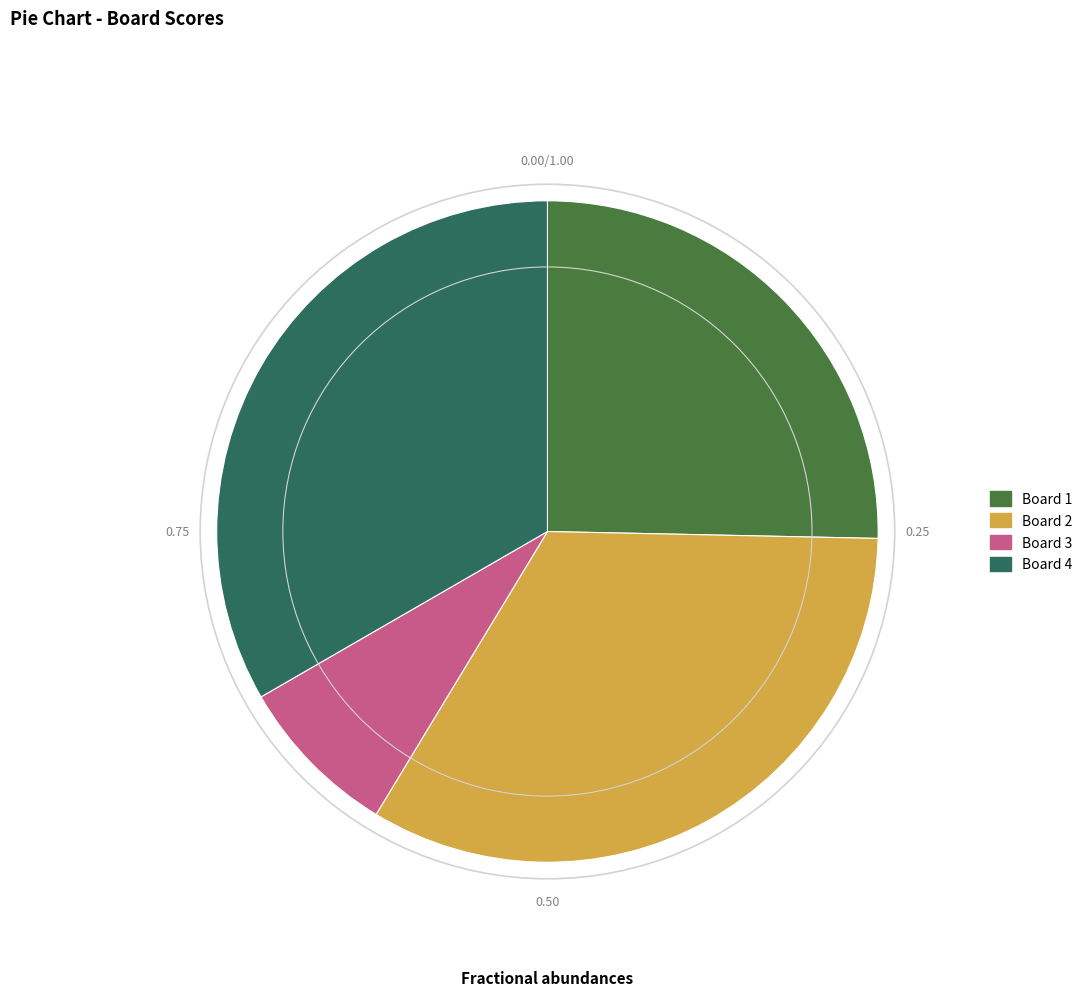

True or false: Board 4 accounts for 33% of the total.

True